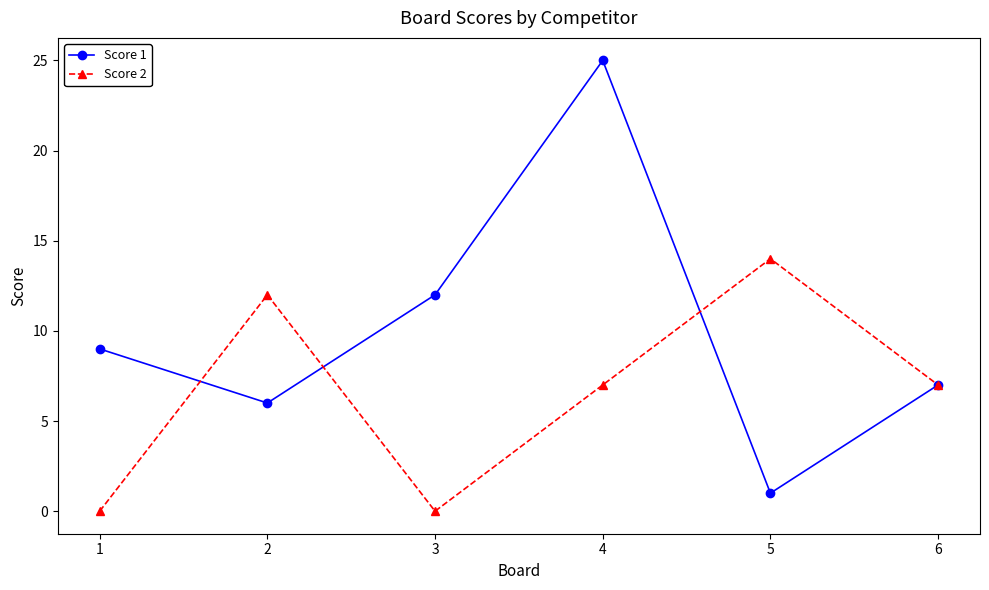

At 3, list the series in order from smallest to largest.

Score 2, Score 1